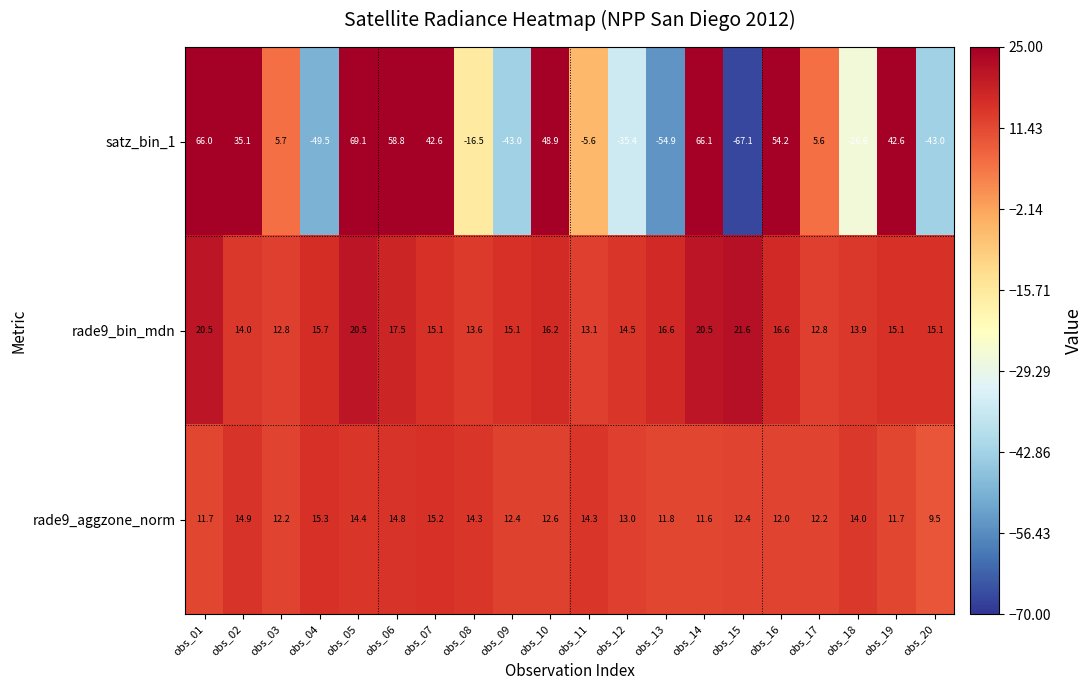

At how many categories does at least one series exceed -5?

20